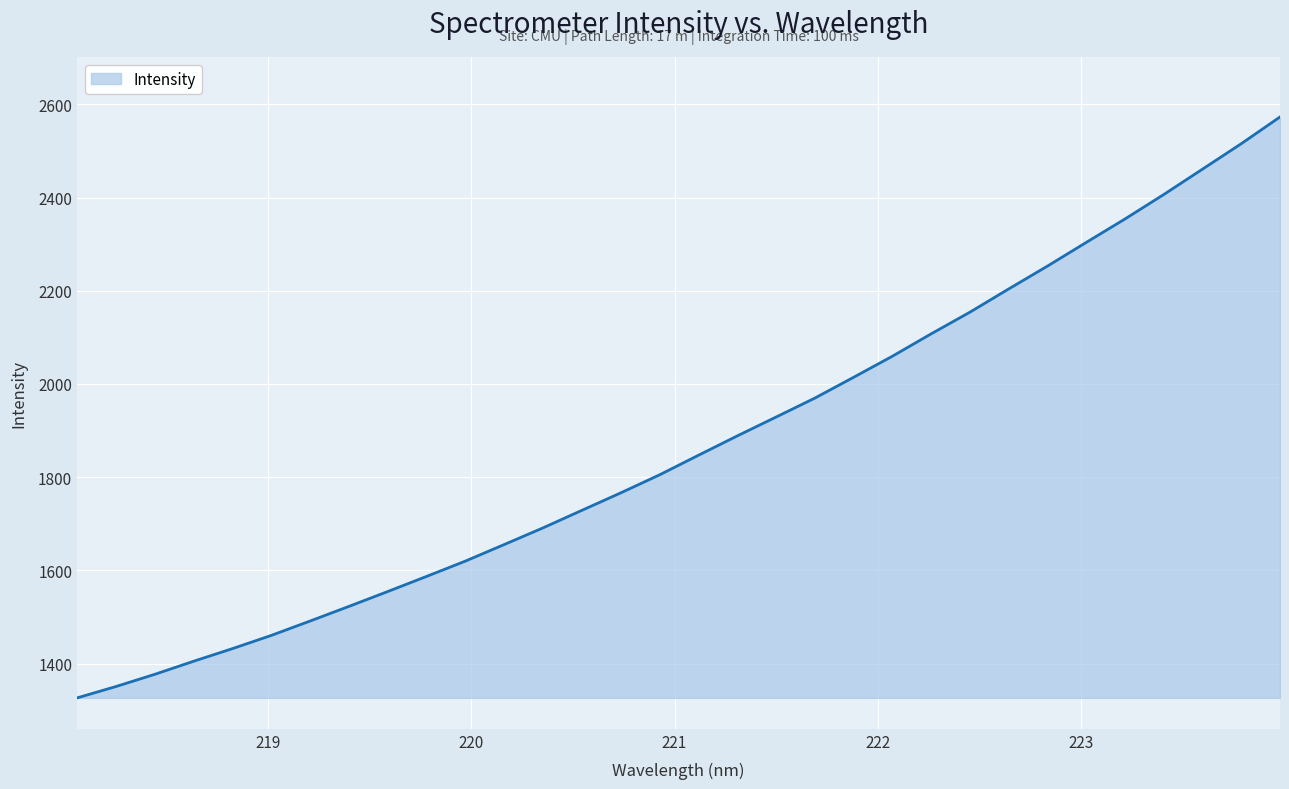

What is the difference between the maximum and minimum values?

1246.5